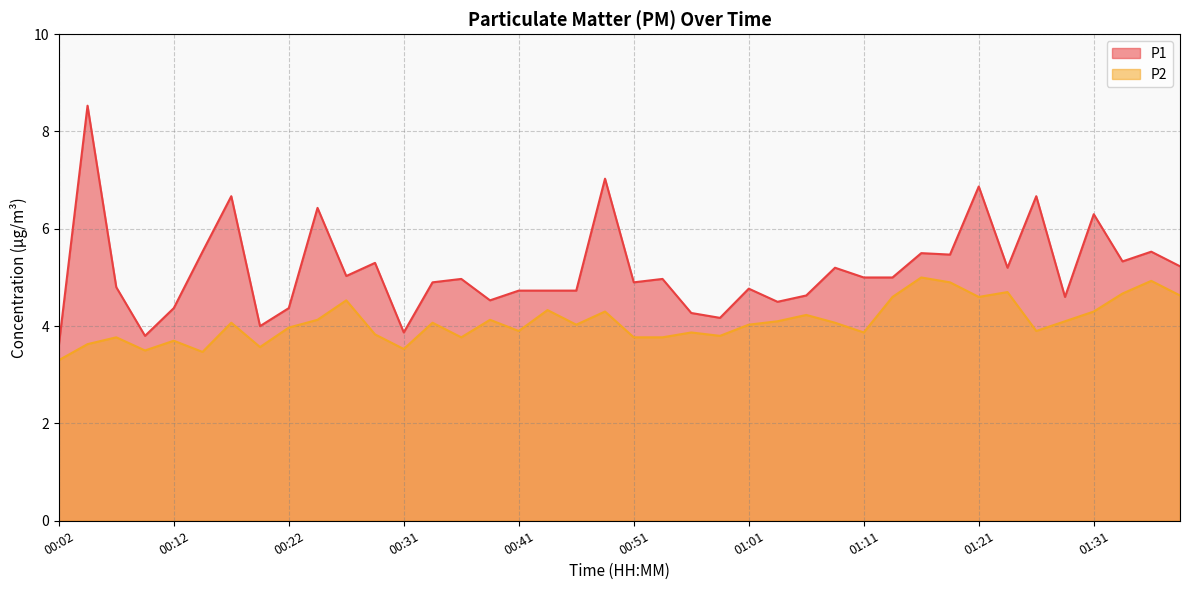

List the series in order of their overall mean, highest first.

P1, P2